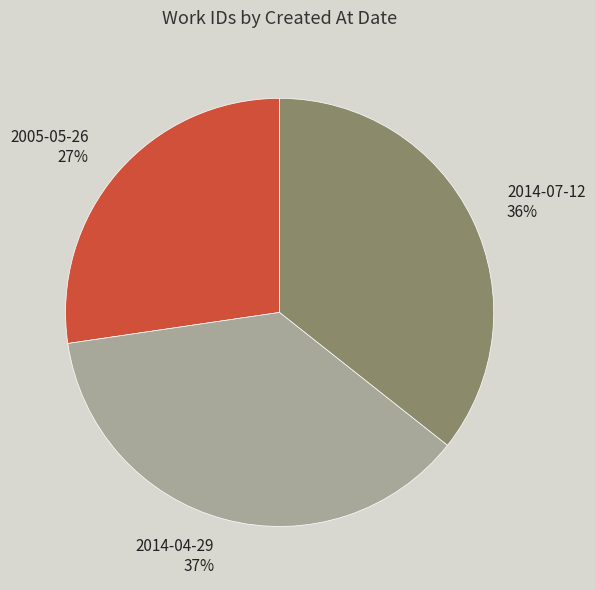

Which slice is the largest?

2014-04-29